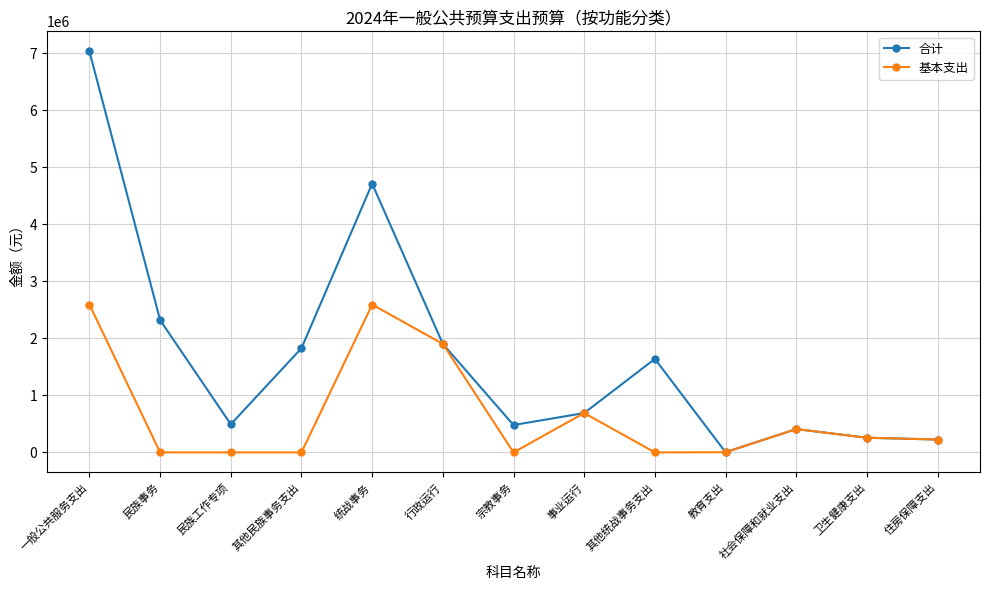

Rank the series by their average value, from lowest to highest.

基本支出, 合计